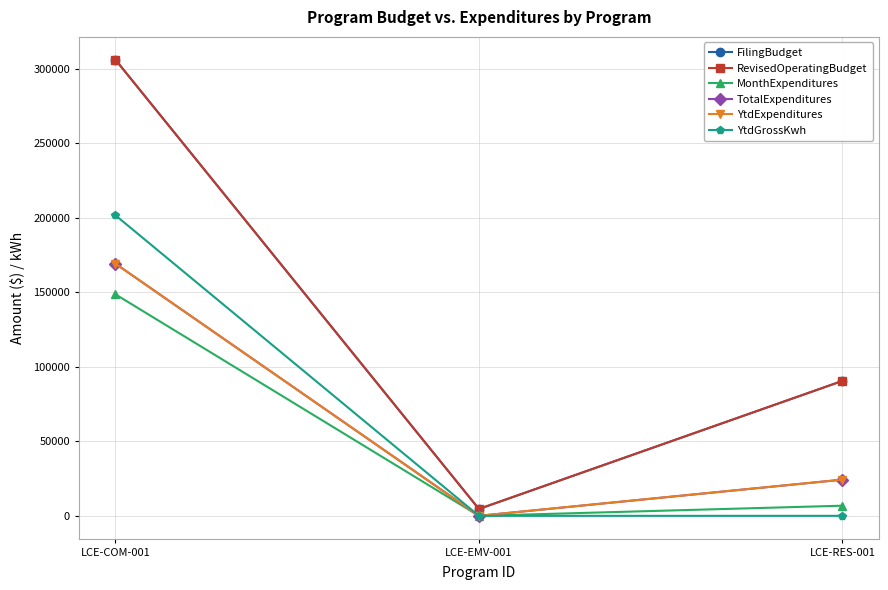

Does the chart display data point markers on the line(s)?

Yes